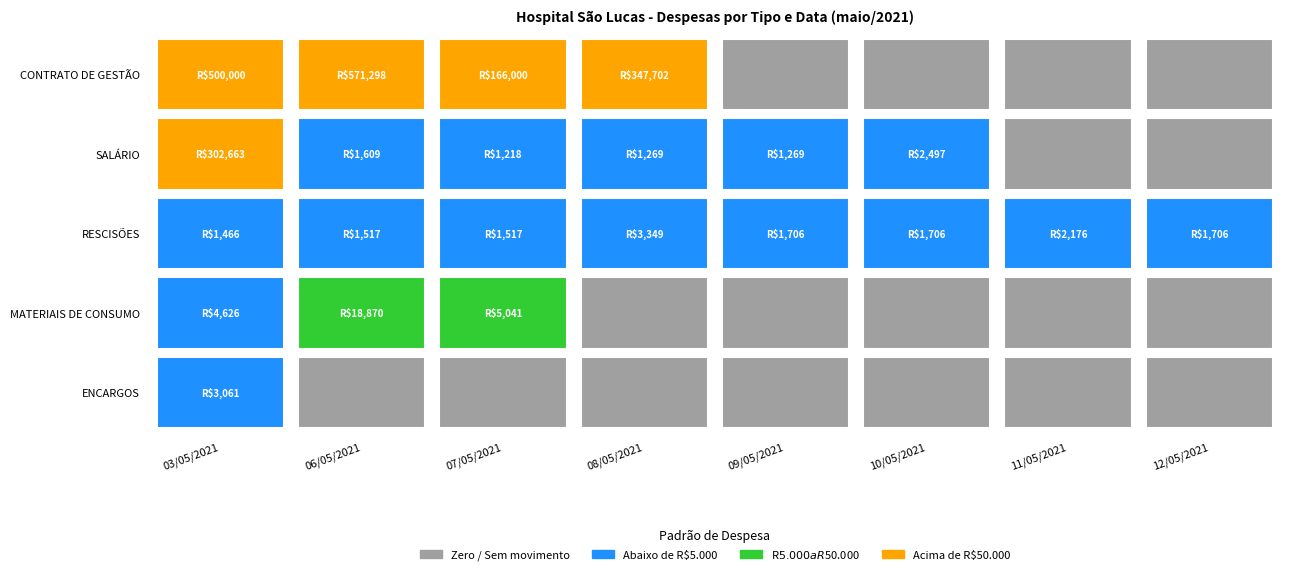

The CONTRATO DE GESTÃO series shows 866014.3 at 1. True or false?

False